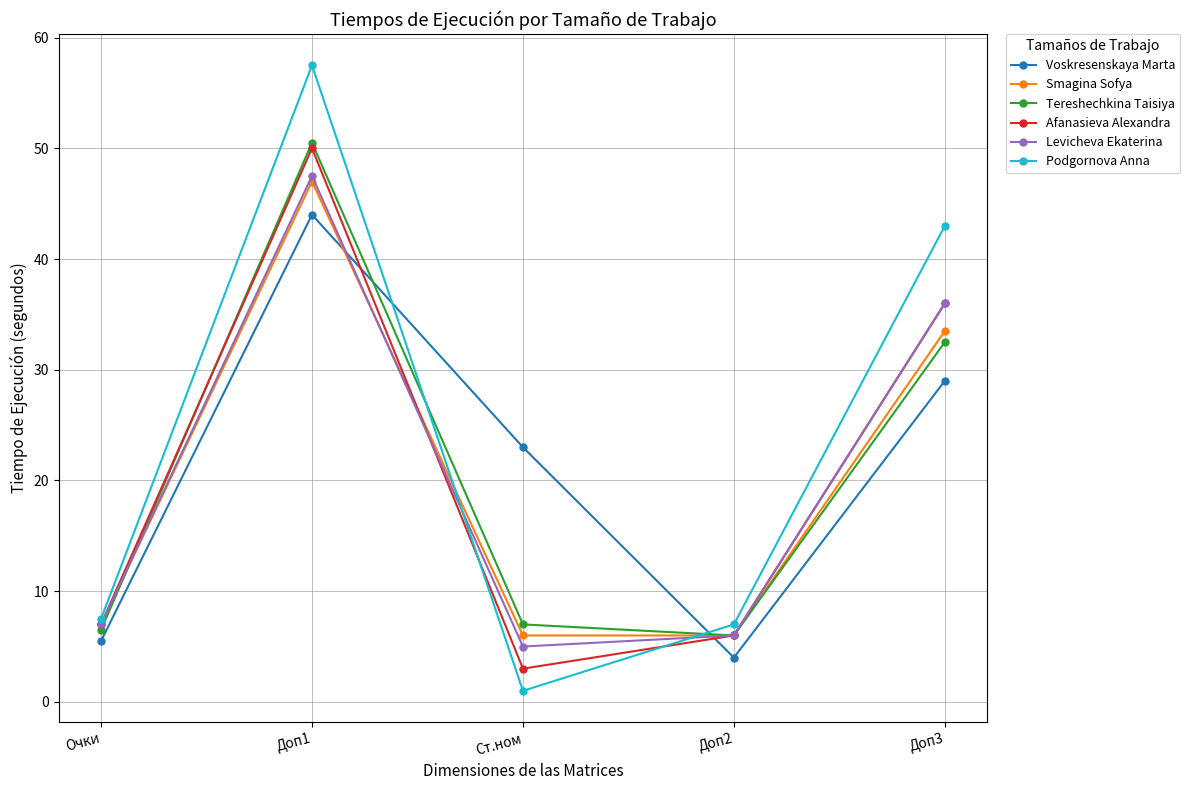

How many data points does each series have?

5